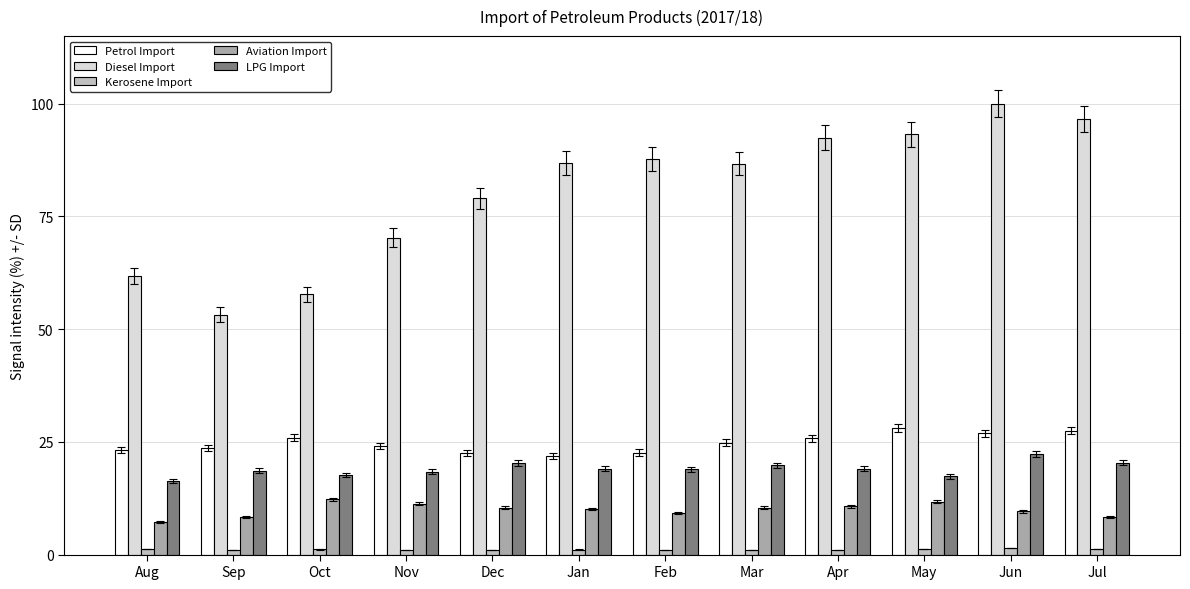

At which label does LPG Import reach its peak?

Jun